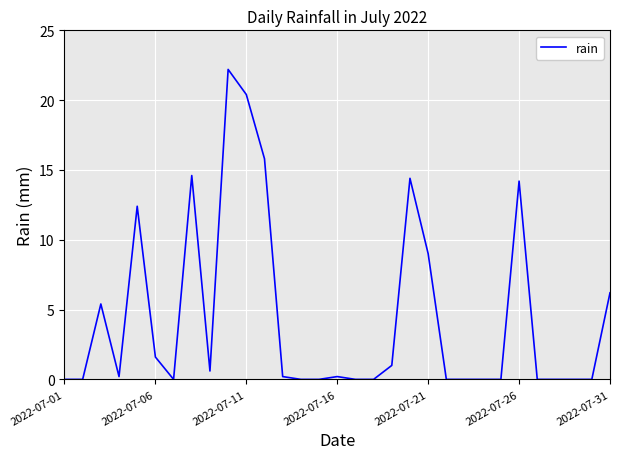

What is the greatest value displayed?

22.2